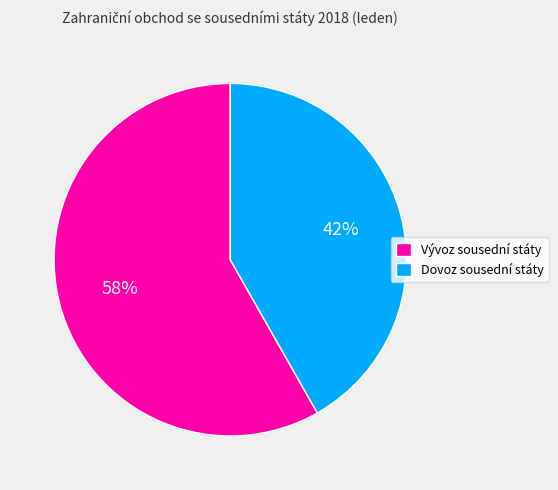

The Dovoz sousední státy slice represents 32% of the pie. True or false?

False